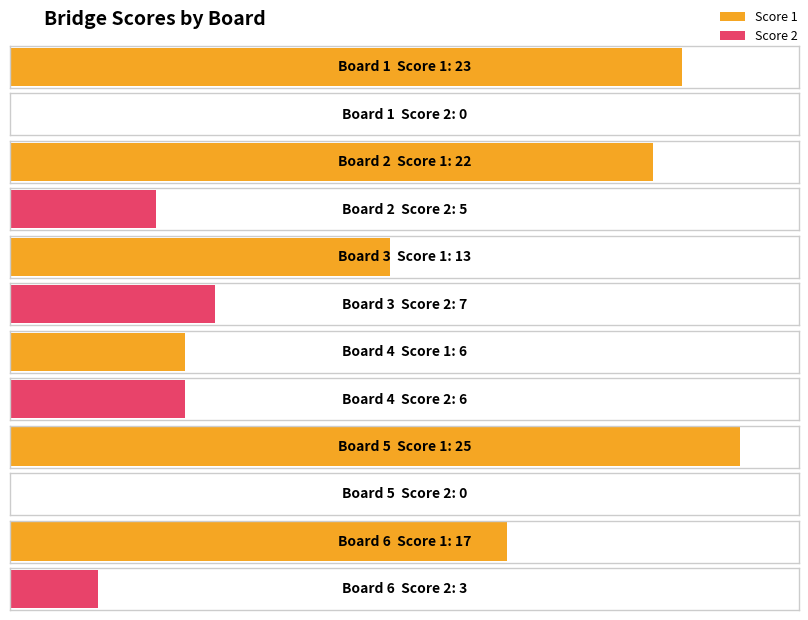

Which label corresponds to the largest value in the chart?

Board 5